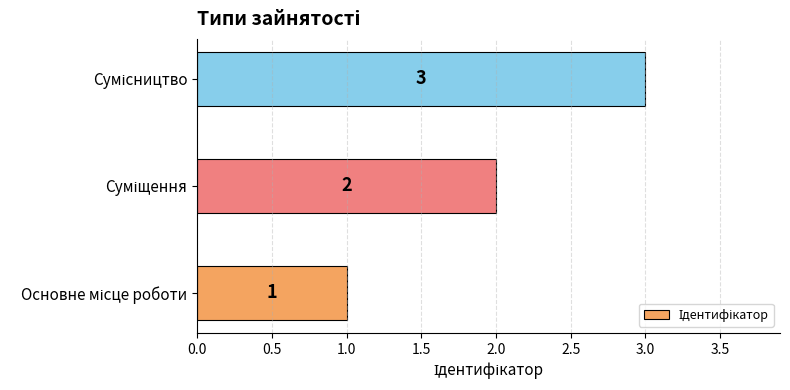

What is the difference between the maximum and minimum values?

2